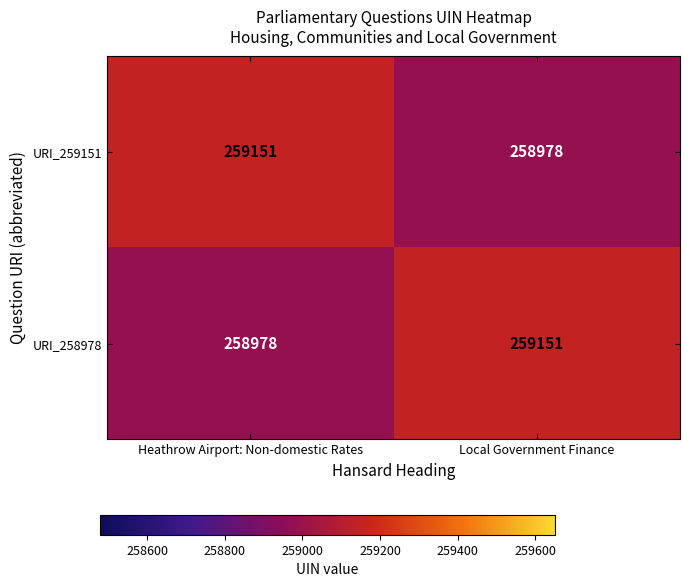

Read the URI_259151 value at Local Government Finance, to the nearest 50.

259000